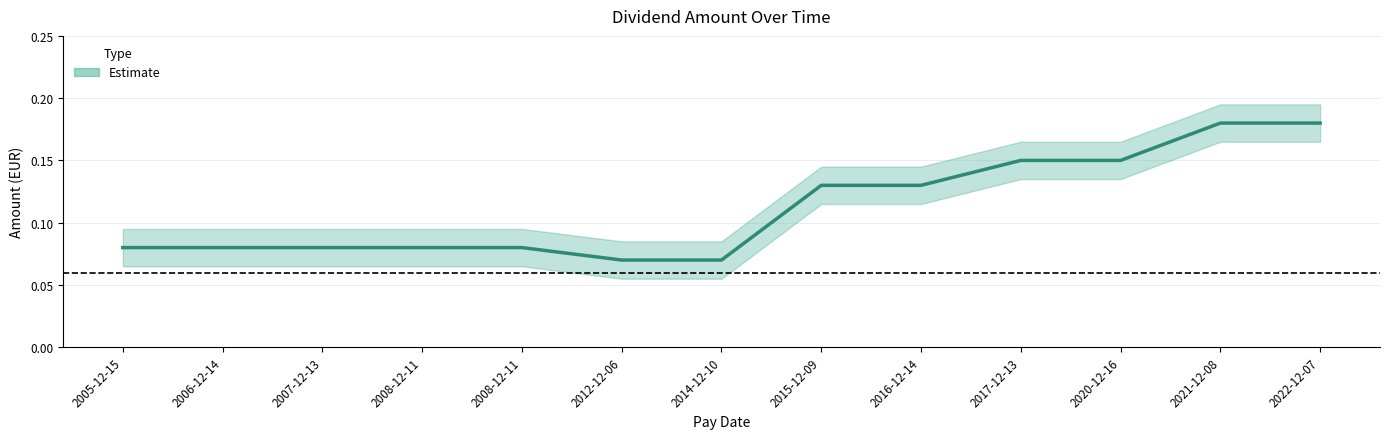

What is the value of the 10th point from the left?

0.1